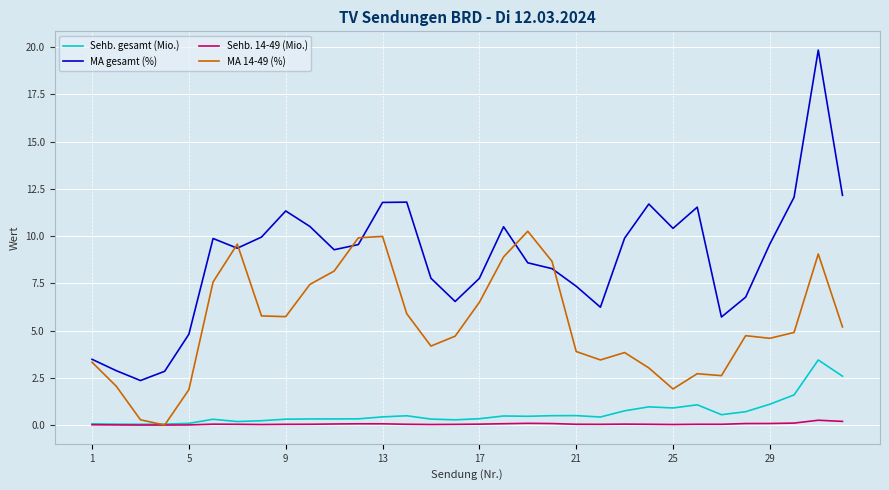

True or false: Sehb. 14-49 (Mio.) and MA gesamt (%) intersect in this chart.

False